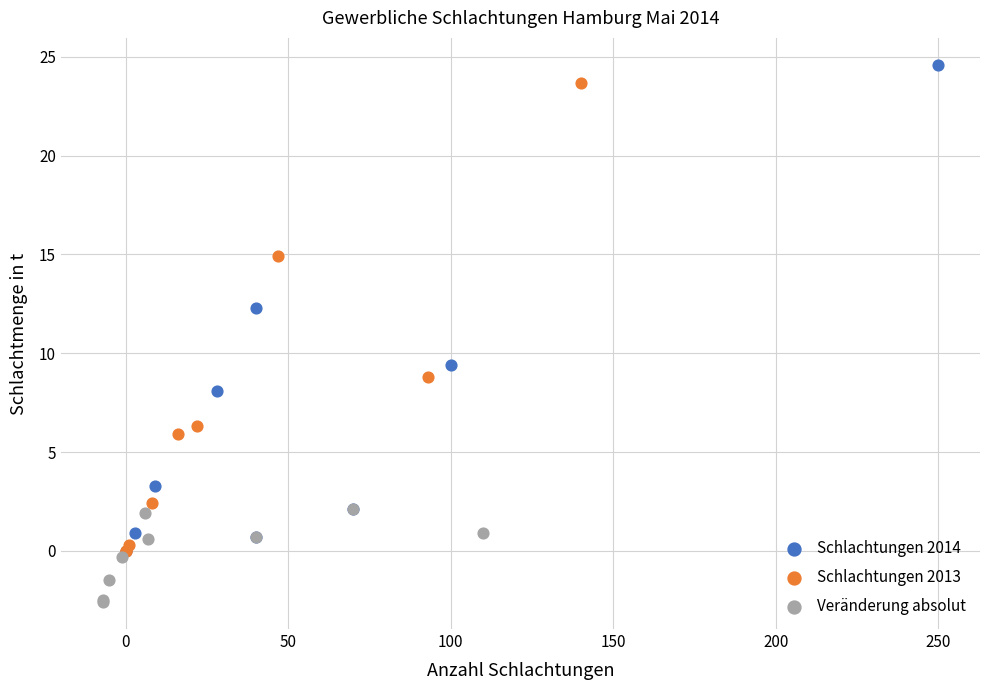

Which series contains the lowest Y value?

Veränderung absolut